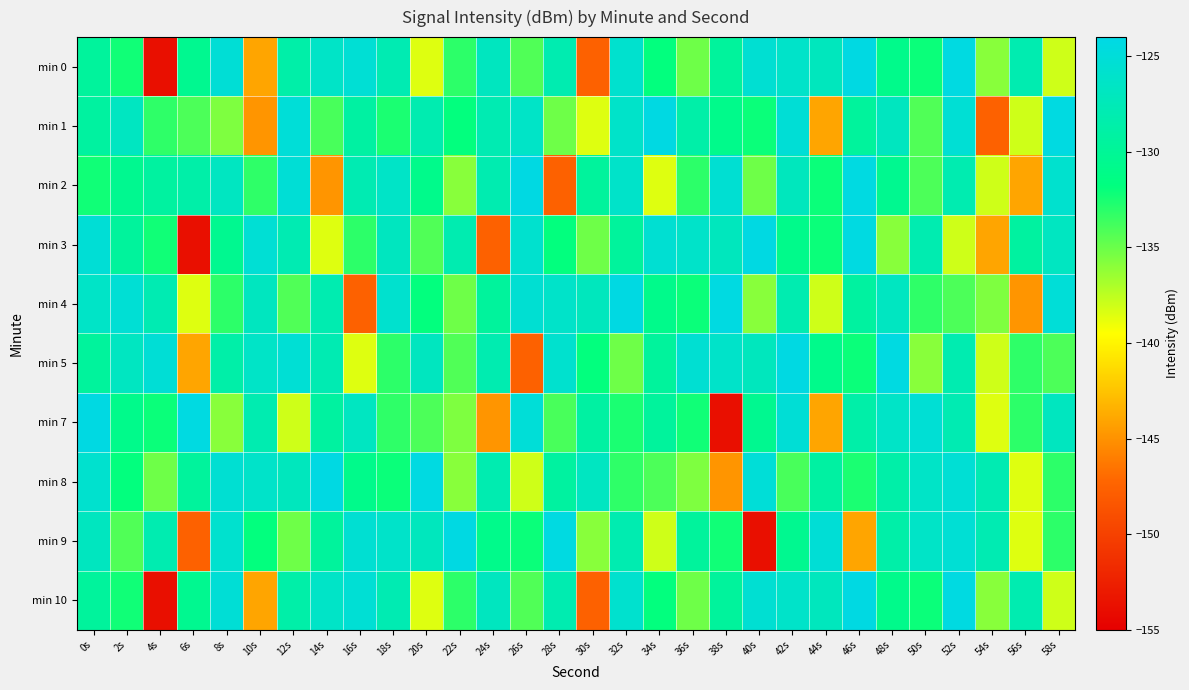

What is the total value across all series at 0s?

-1278.7